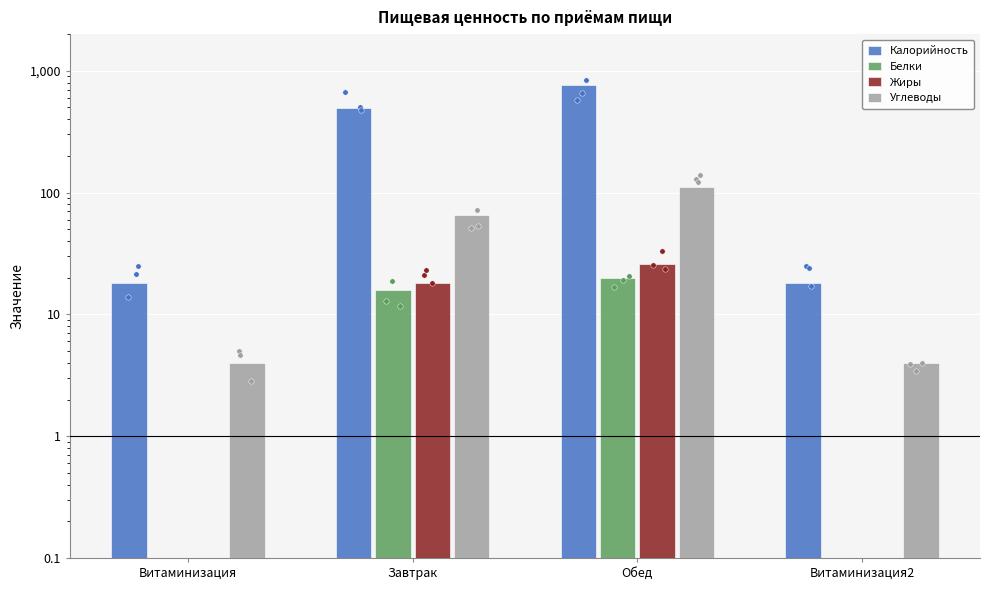

Is the value of Белки at Витаминизация greater than the value of Калорийность at Витаминизация2?

No